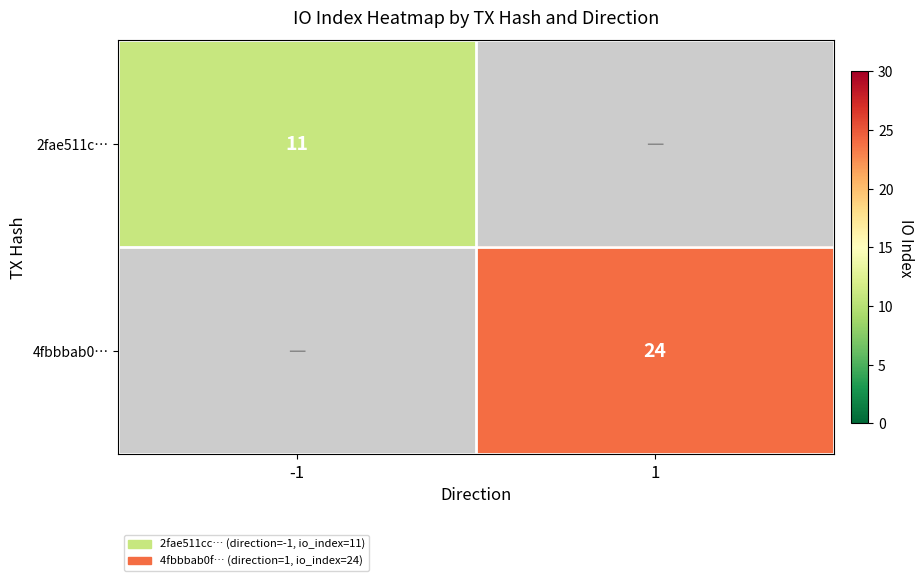

True or false: 4fbbbab0… has a value of 16 at 1.

False